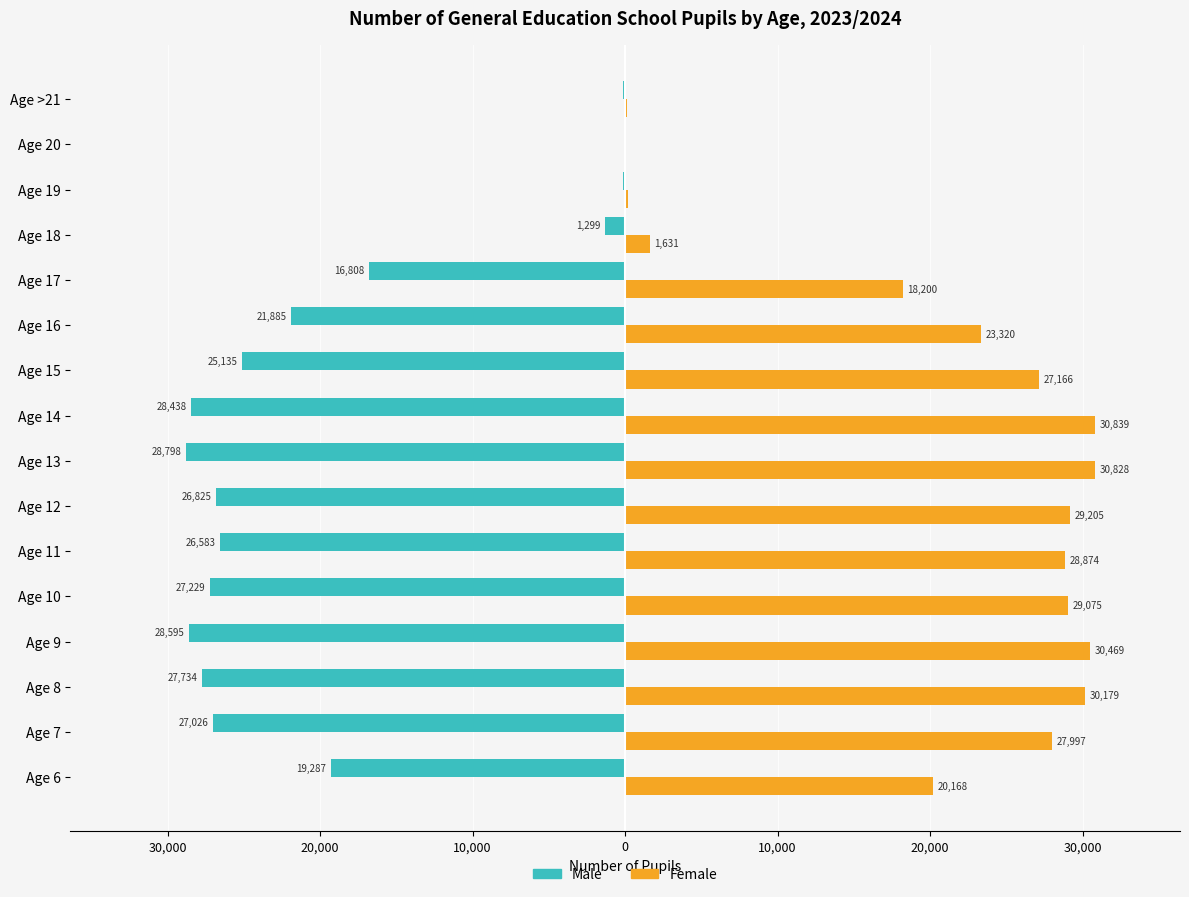

What are all the series names shown in the legend?

Male, Female